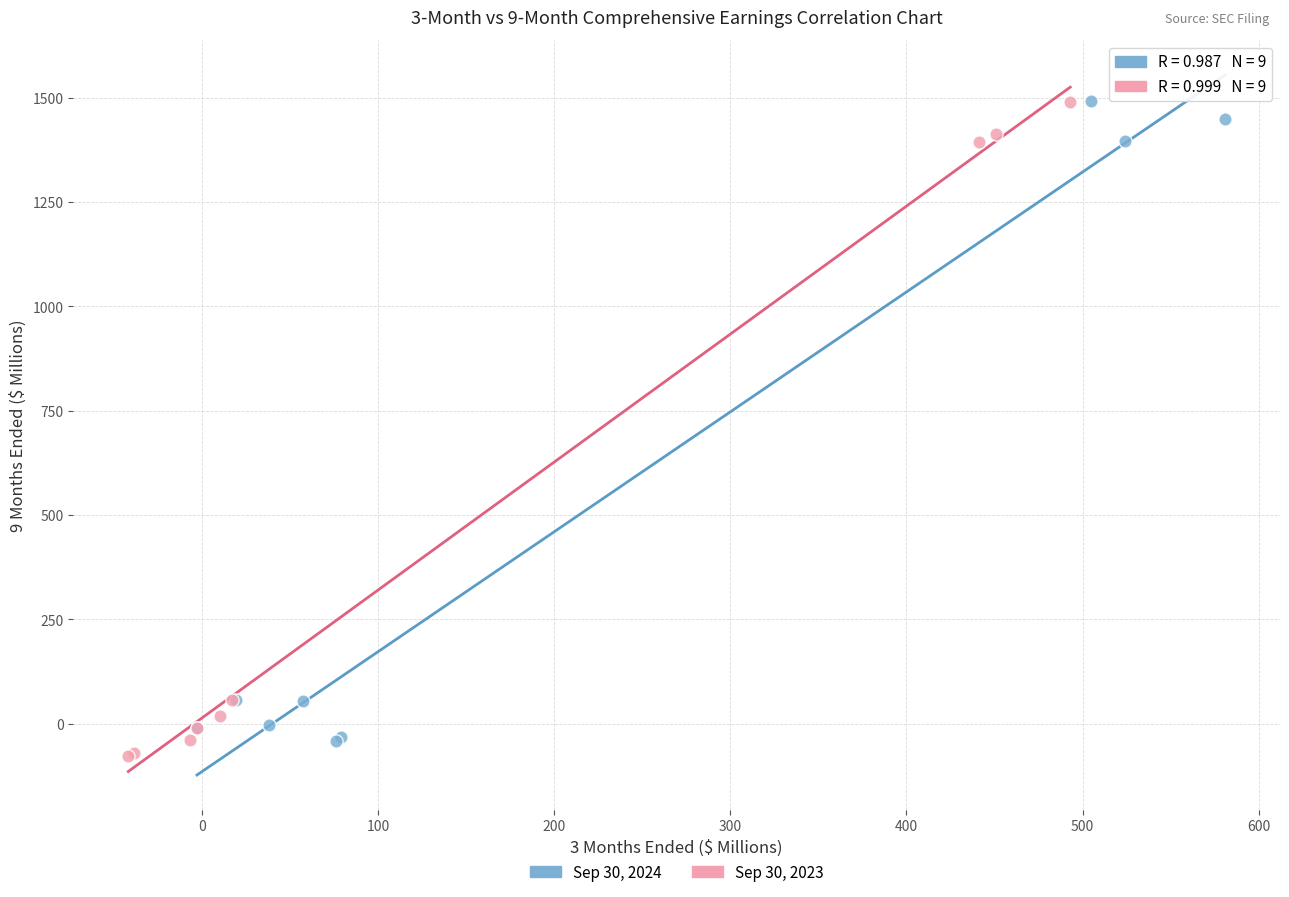

What are all the series names shown in the legend?

Sep 30, 2024, Sep 30, 2023